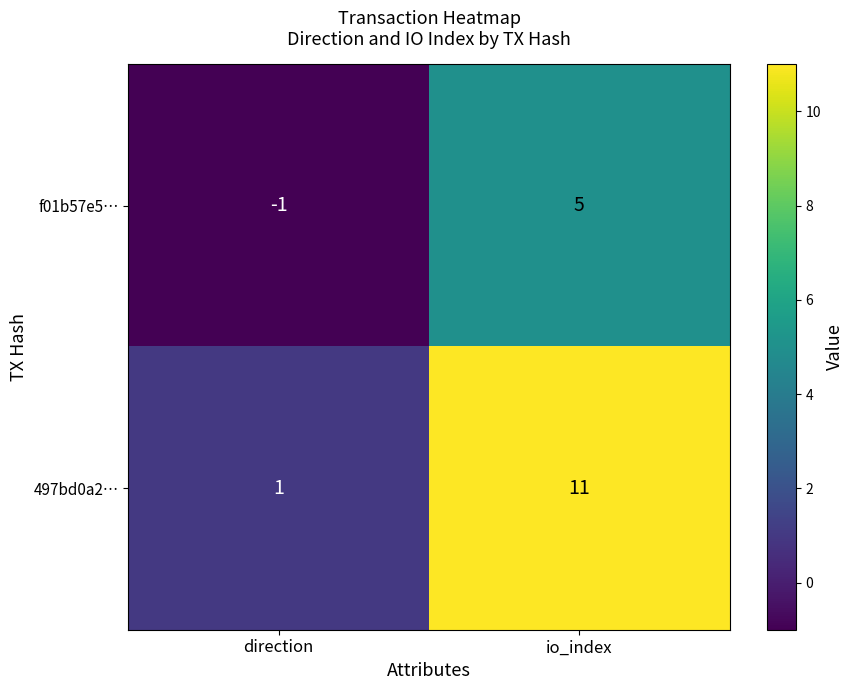

What is the difference between the highest and lowest values at direction?

2